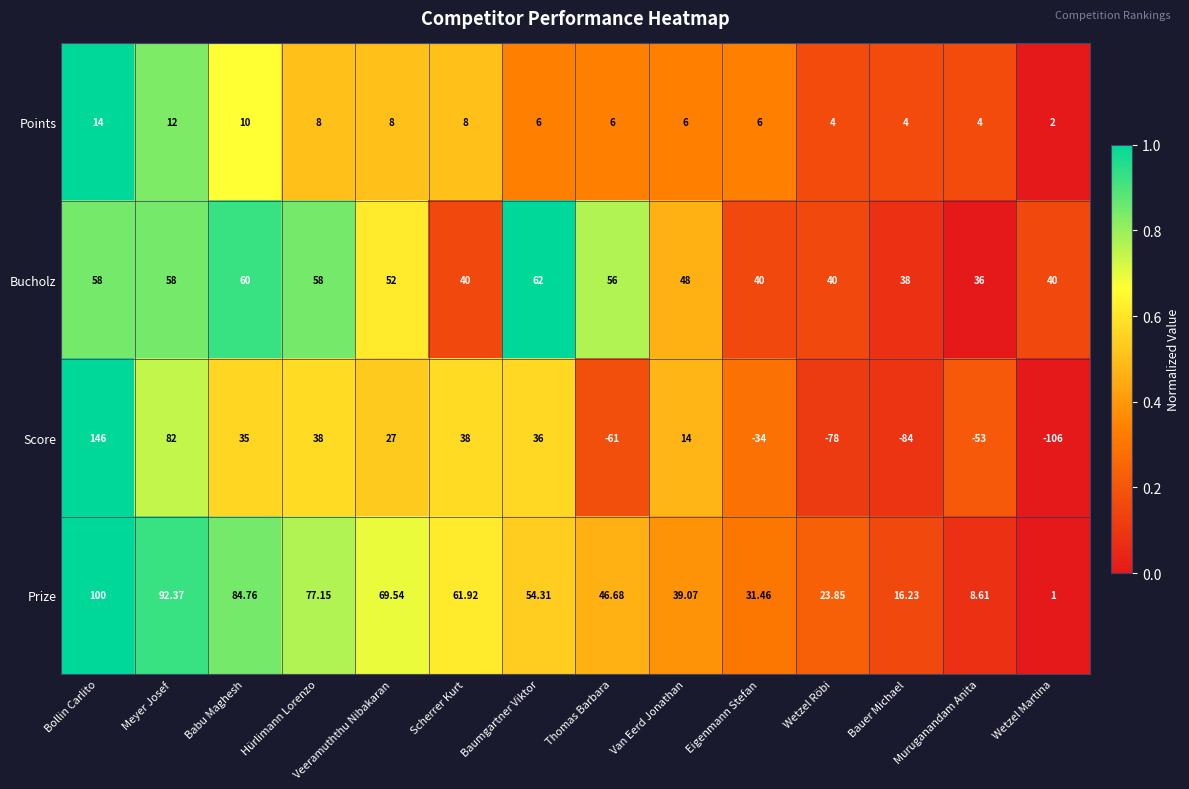

At Meyer Josef, list the series in order from largest to smallest.

Prize, Score, Bucholz, Points